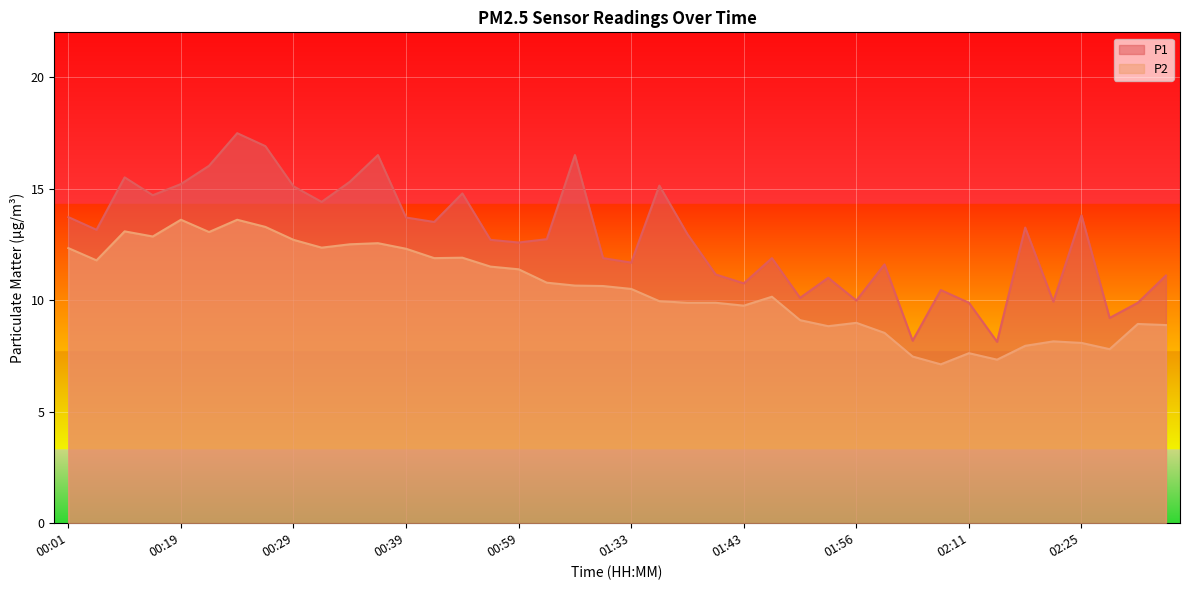

What is the value of the P1 point at the 33rd from the left?

9.9